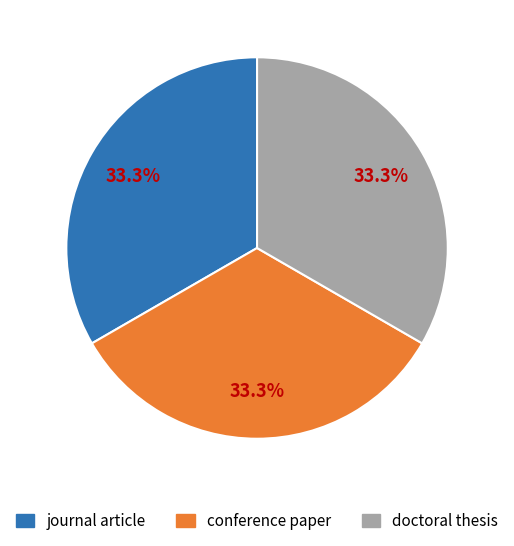

How many segments does this pie chart have?

3